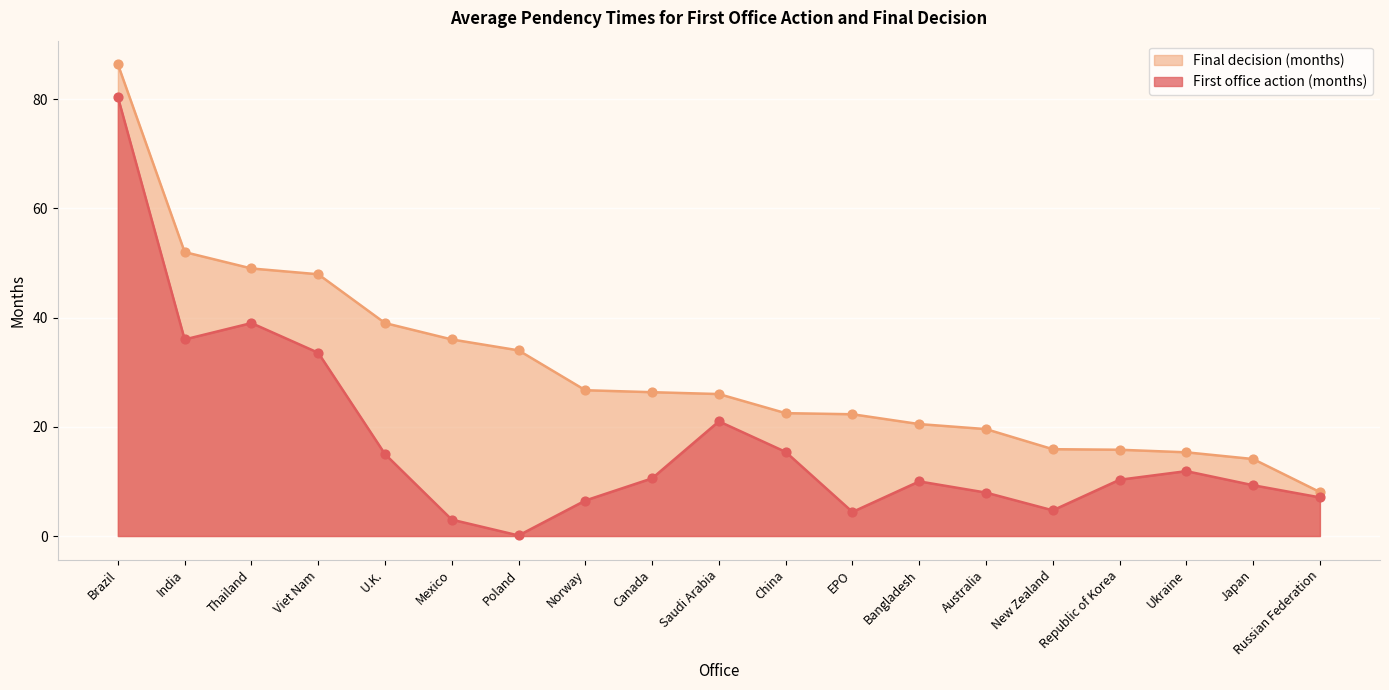

Is the value of Final decision (months) at U.K. greater than the value of First office action (months) at Australia?

Yes